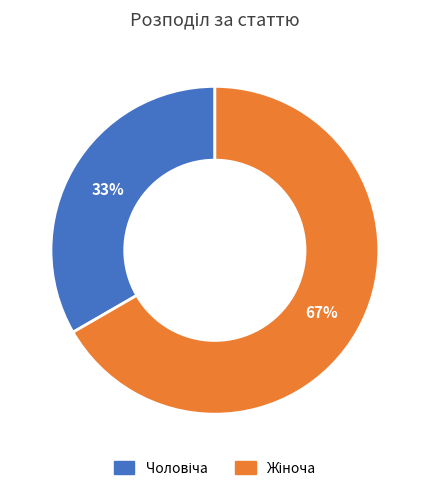

Is there any slice that represents more than half of the pie?

Yes